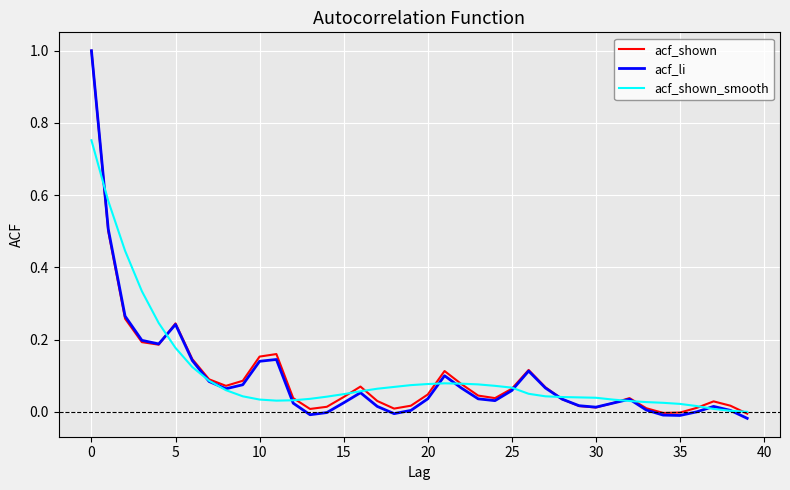

Which series has the largest range (max minus min)?

acf_li